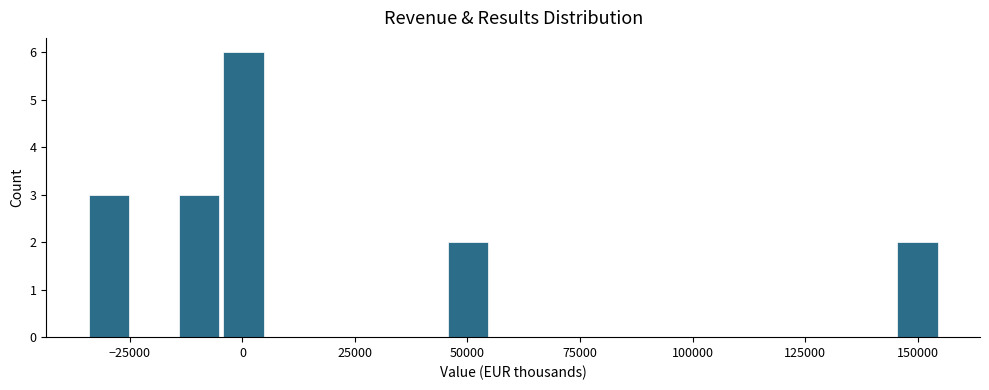

Around what value on the x-axis is the tallest bar? Give the approximate position of its centre, as read against the axis.

0